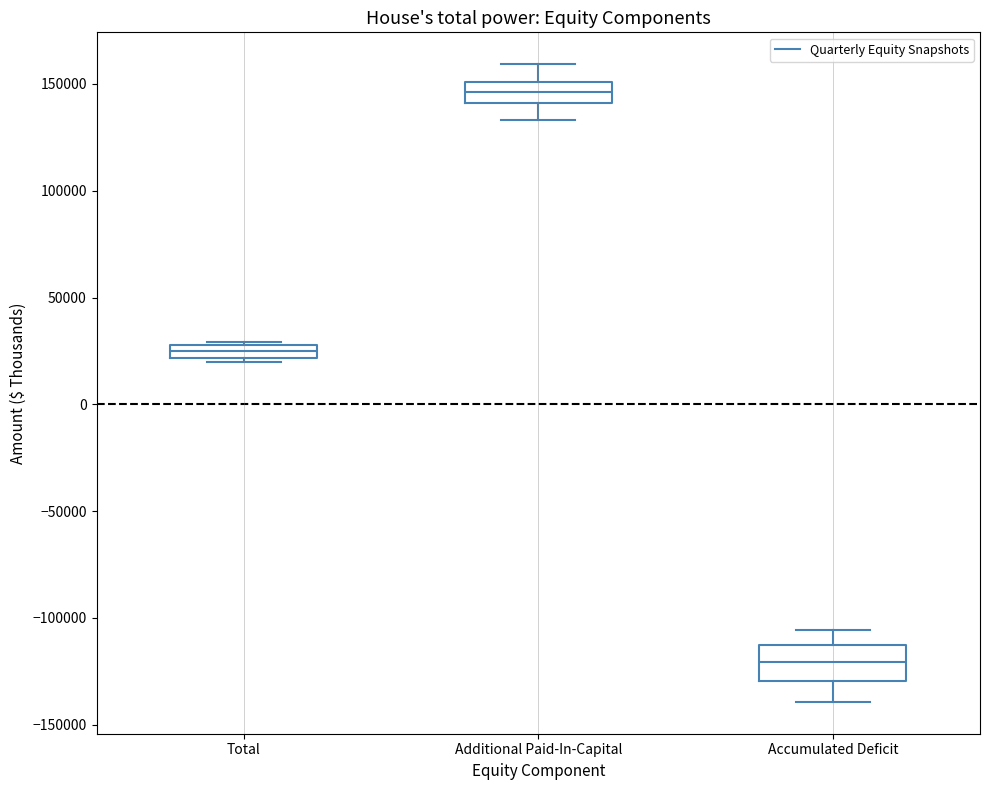

Which box's median line is the lowest?

Accumulated Deficit